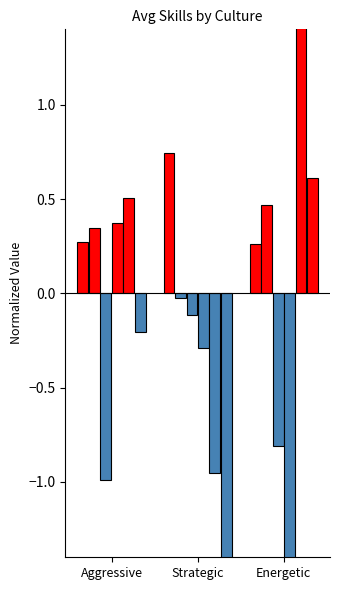

What are all the series names shown in the legend?

carrying, catching, break_tackles, run_blocking, run_defense, pass_rushing